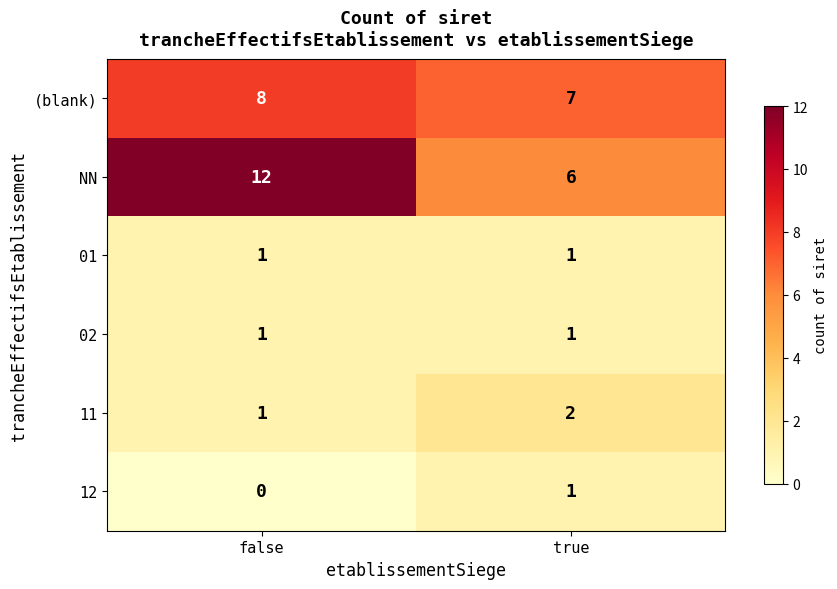

At how many categories does at least one series exceed 9?

1